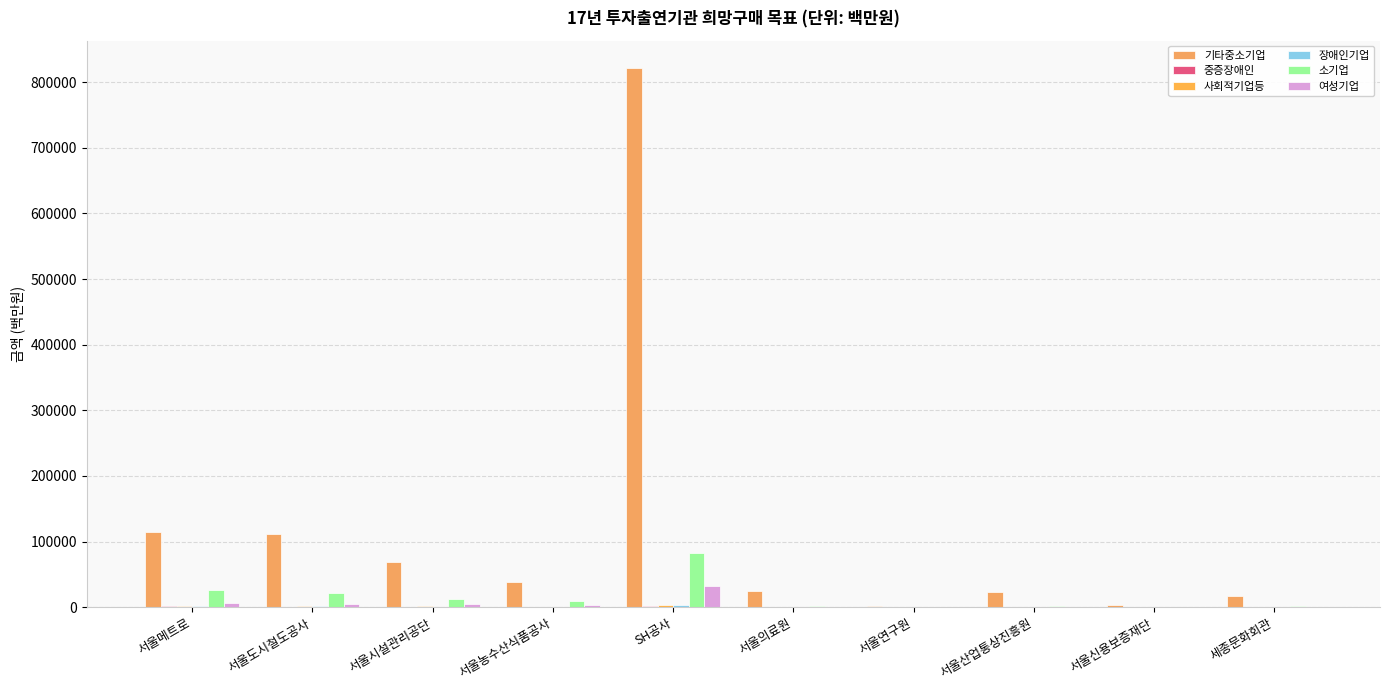

What is the difference between the second highest and second lowest values in the 사회적기업등 series?

2306